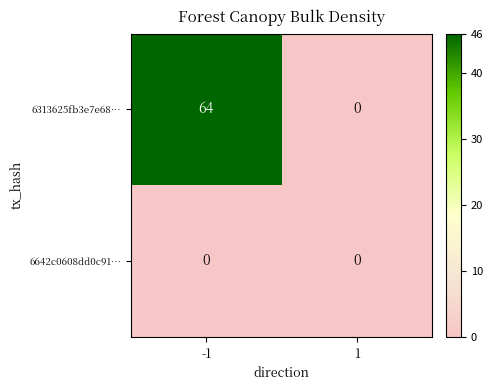

What is the total value across all series at -1?

64